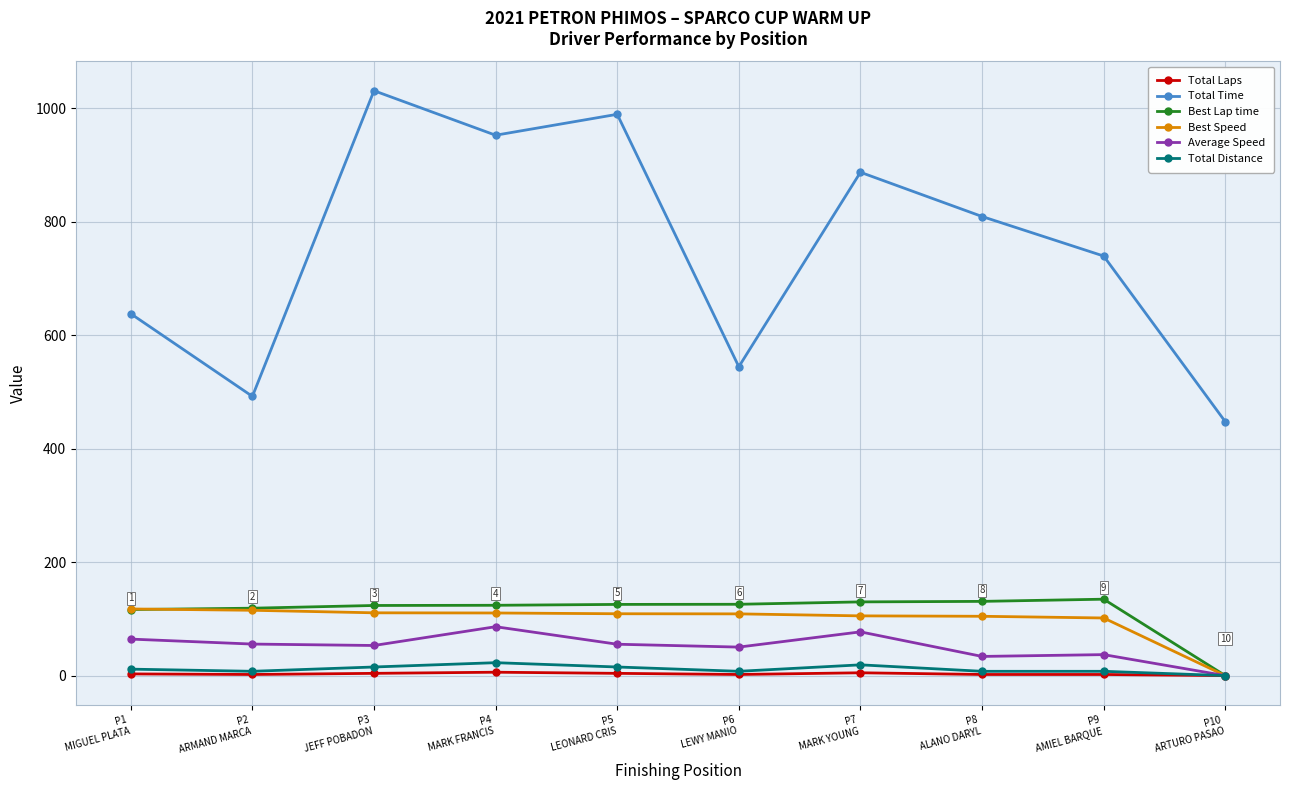

What is the sum of all Average Speed values?

512.7